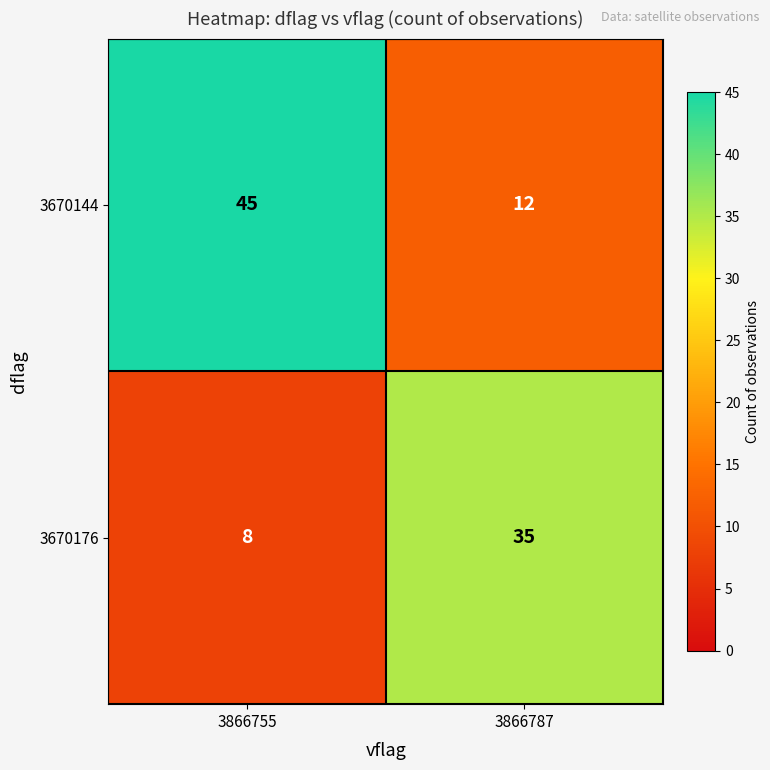

Rank the series by their maximum value, from highest to lowest.

3670144, 3670176